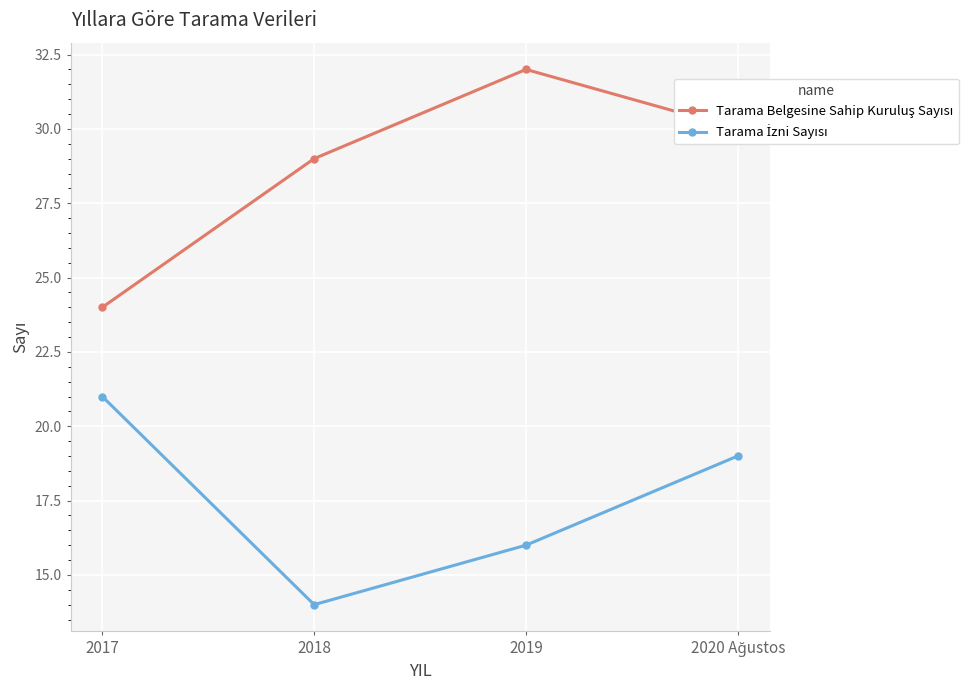

What is the label of the 3rd point from the right?

2018